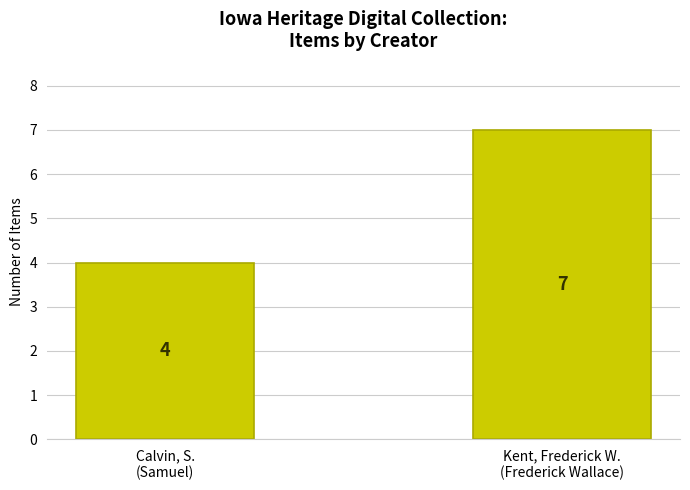

What is the label of the 2nd bar from the right?

Calvin, S.
(Samuel)